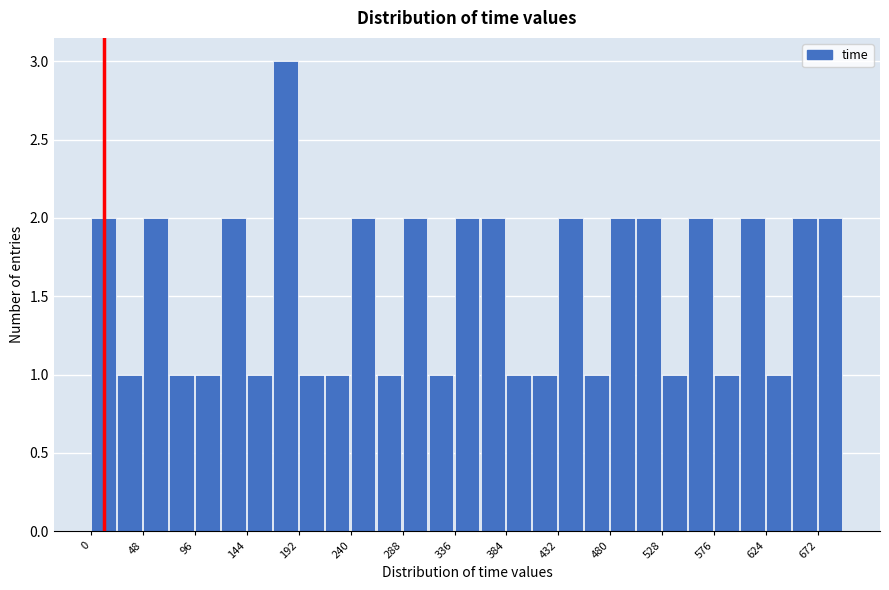

How tall is the bar that spans 48 to 72 on the x-axis? Neither the bar edges nor the heights are printed on the chart, so give them approximately, as read against the axes.

2